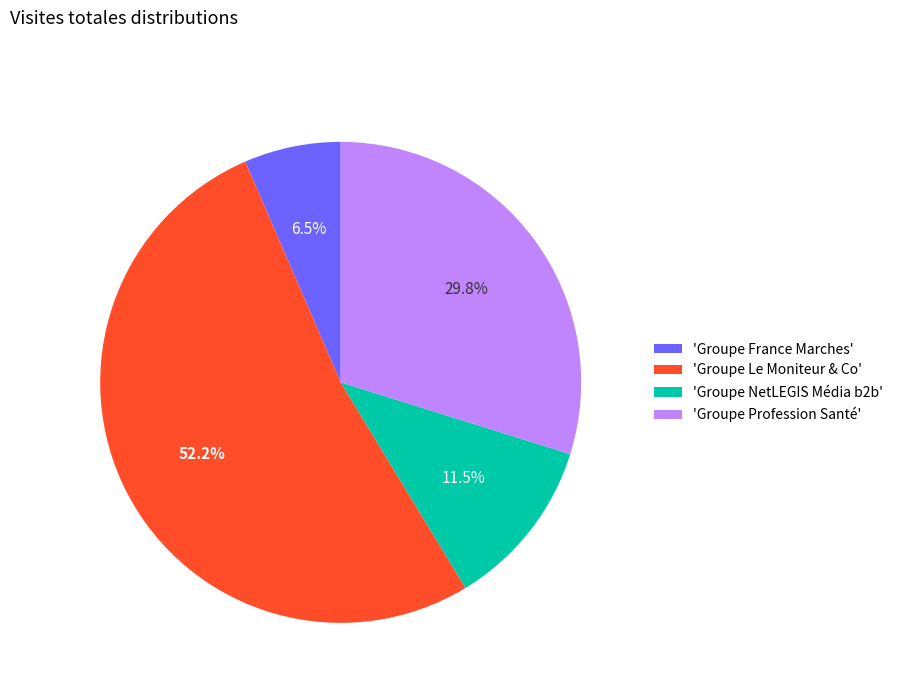

Does 'Groupe Profession Santé' account for over 50% of the chart?

No